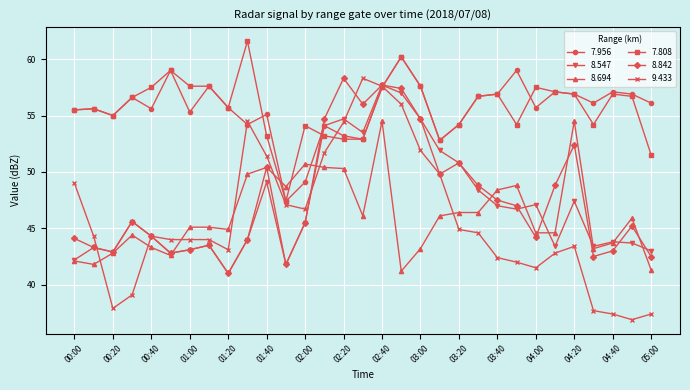

What is the maximum value for 9.433?

58.3